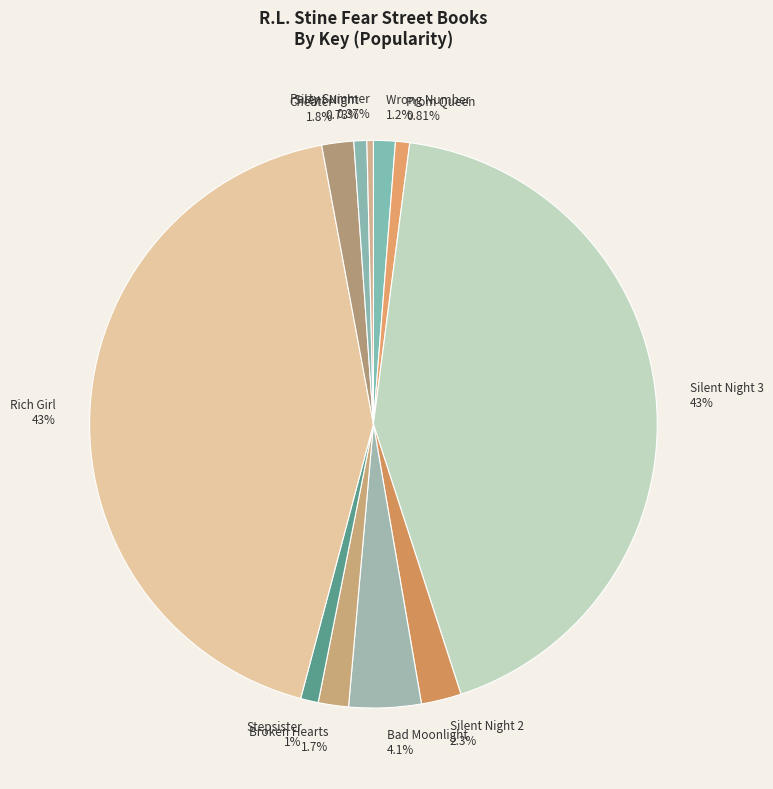

How many segments does this pie chart have?

11